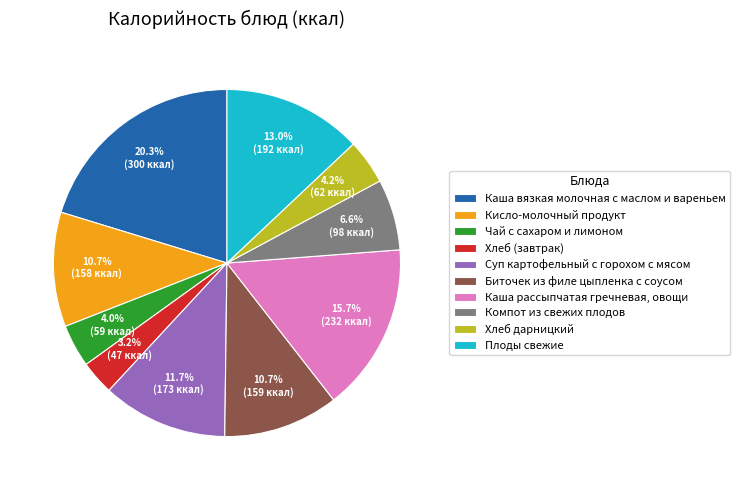

To the nearest percent, what portion does Суп картофельный с горохом с мясом represent?

12%